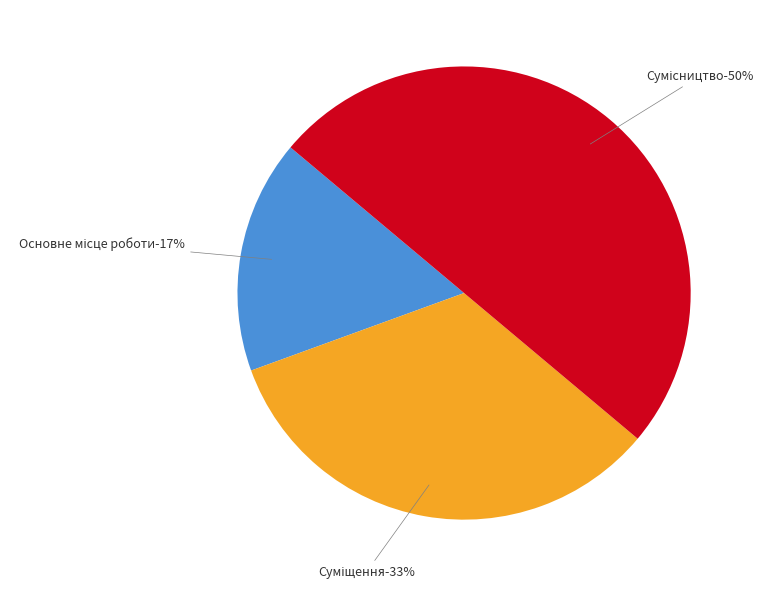

Is Сумісництво the majority of the pie?

No